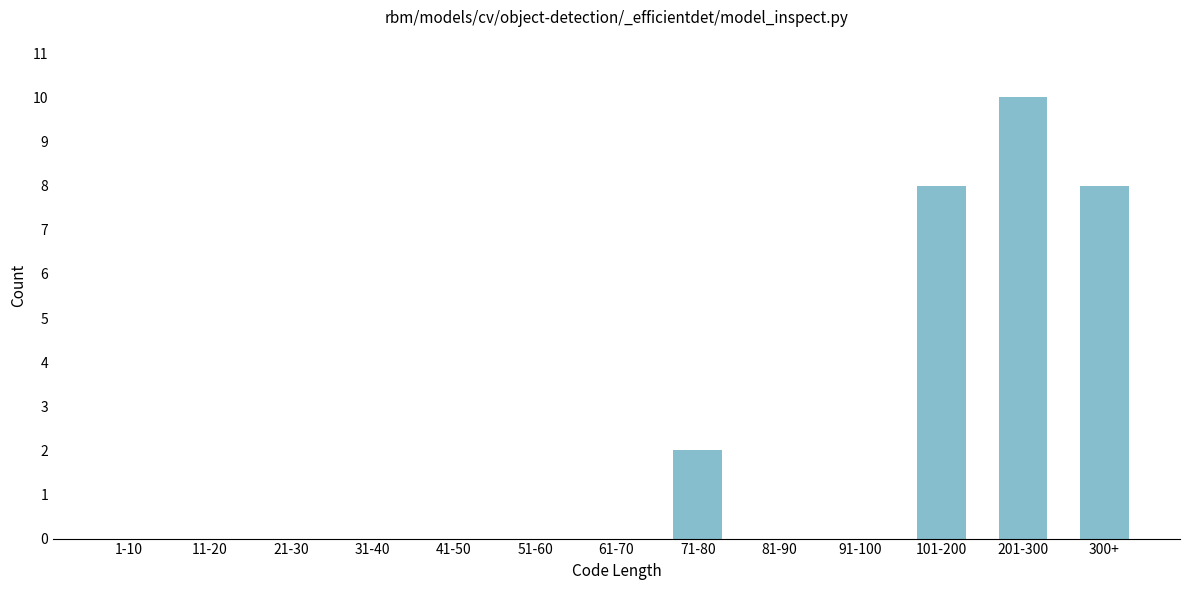

Reading right to left, list all the values displayed in this chart.

300+=8	201-300=10	101-200=8	91-100=0	81-90=0	71-80=2	61-70=0	51-60=0	41-50=0	31-40=0	21-30=0	11-20=0	1-10=0